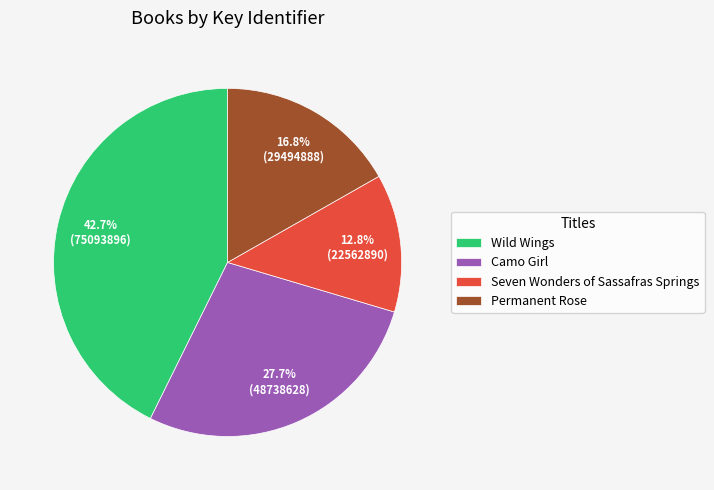

The Seven Wonders of Sassafras Springs slice represents 13% of the pie. True or false?

True